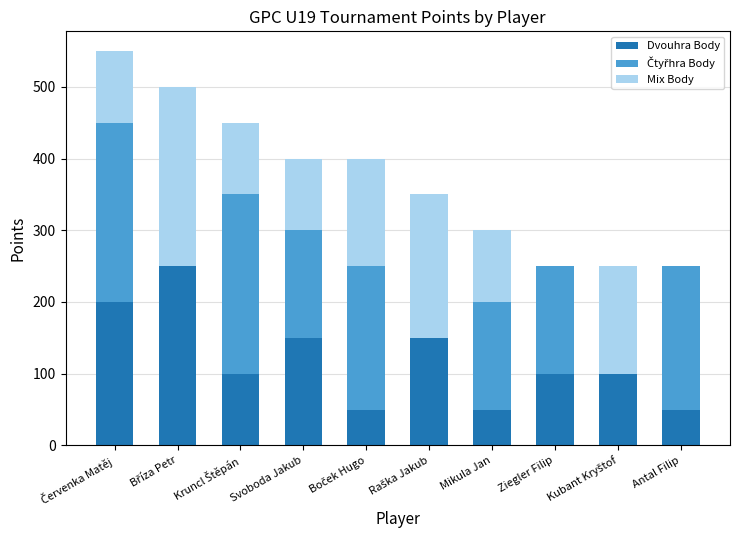

What is the maximum value for Dvouhra Body?

250